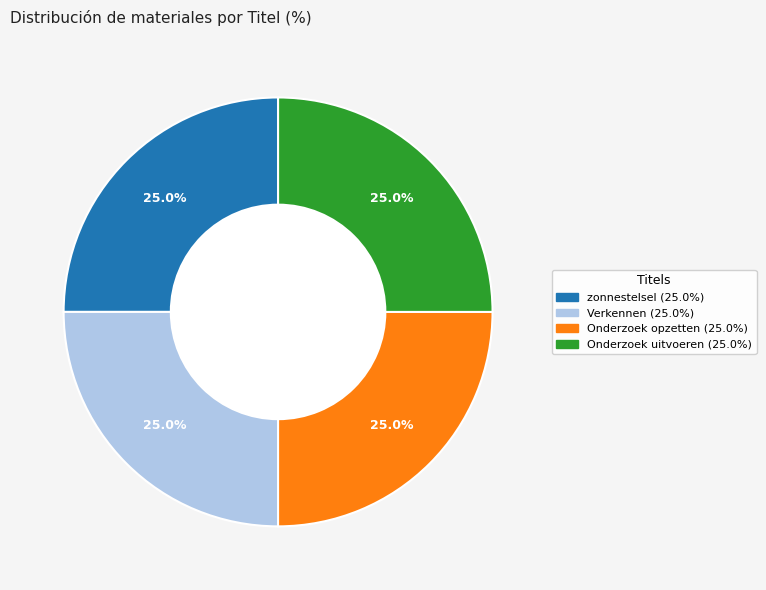

What is the ratio of the value at Verkennen to the value at Onderzoek opzetten?

1.0